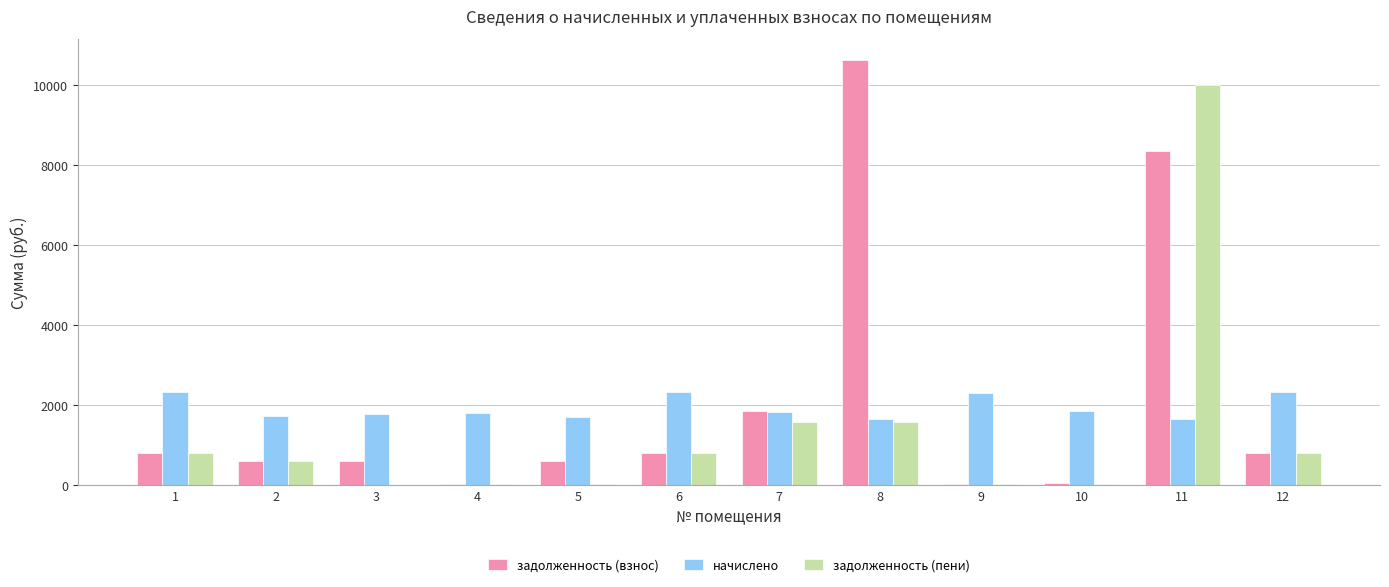

Which series has the widest spread of values?

задолженность (взнос)